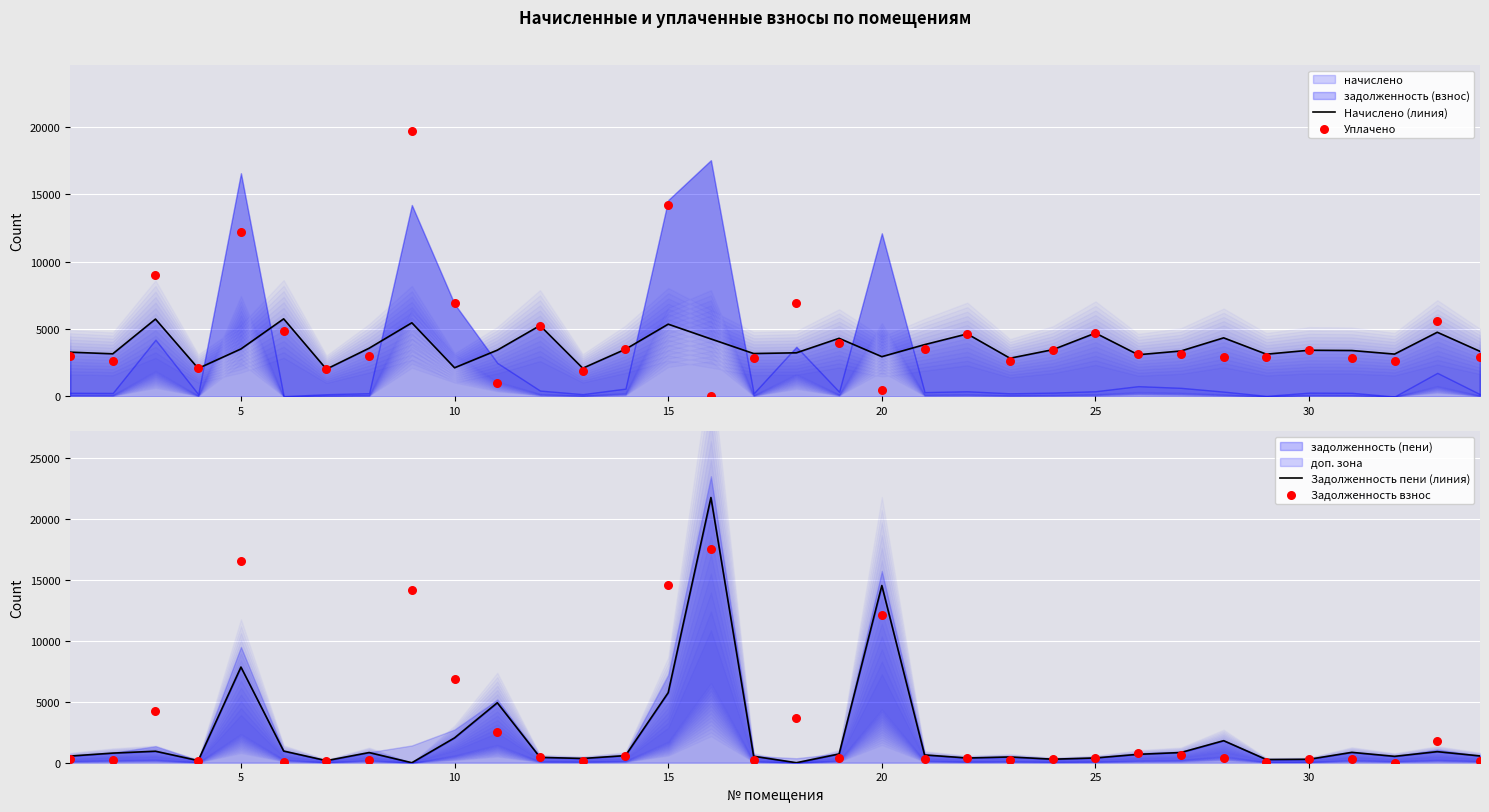

Which series reaches the maximum Y coordinate?

Задолженность пени (линия)